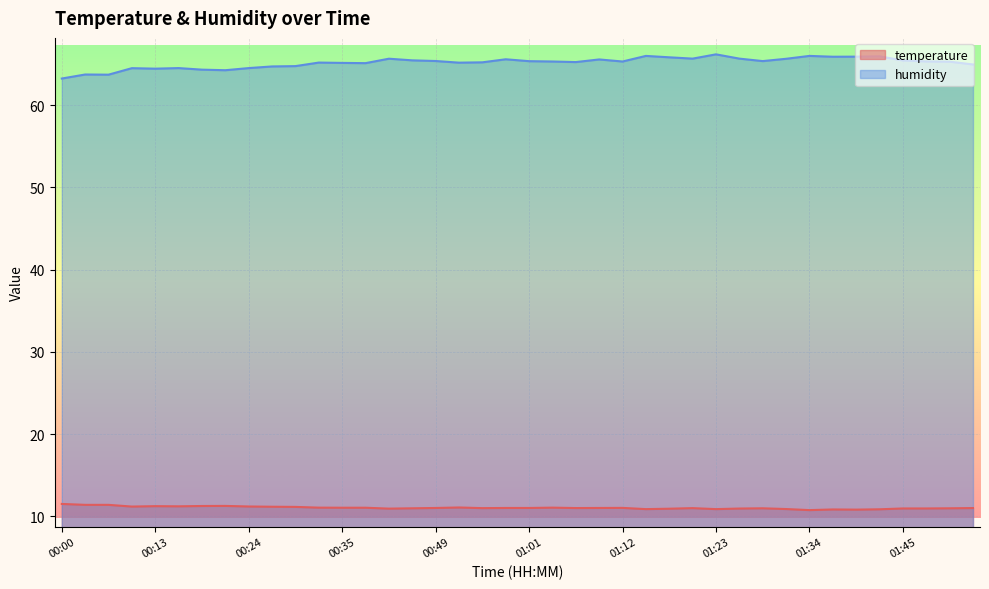

How many data points in humidity are less than 65?

12